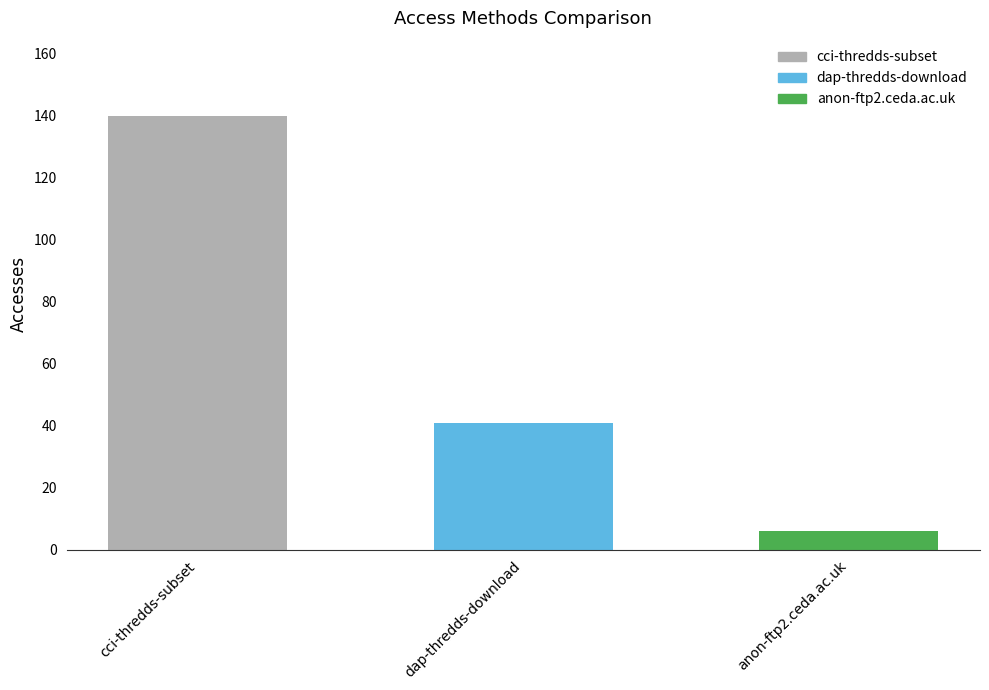

List the labels in order of value, smallest first.

anon-ftp2.ceda.ac.uk, dap-thredds-download, cci-thredds-subset